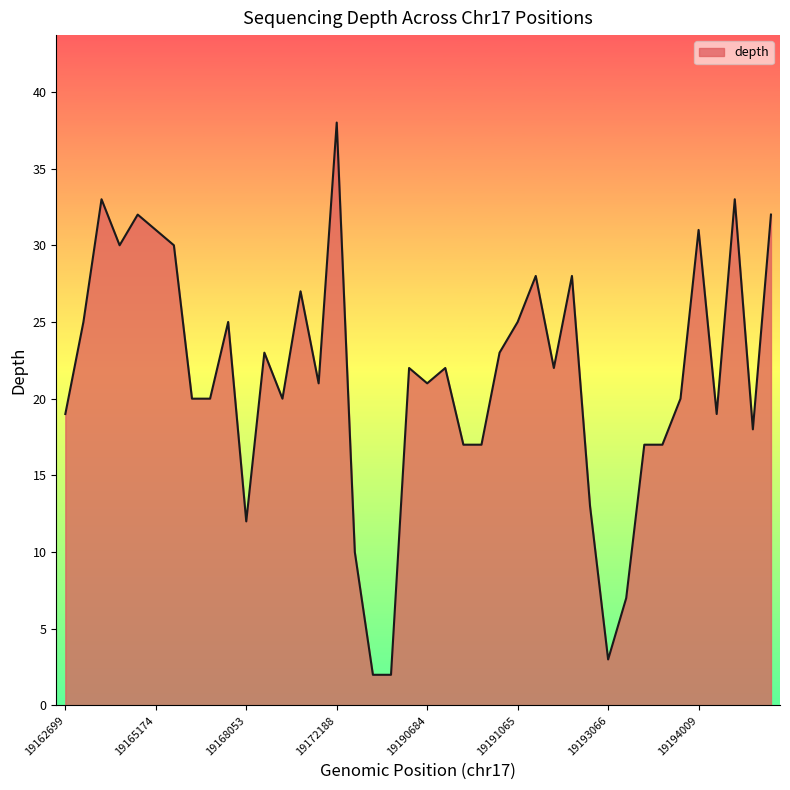

What is the greatest value displayed?

38